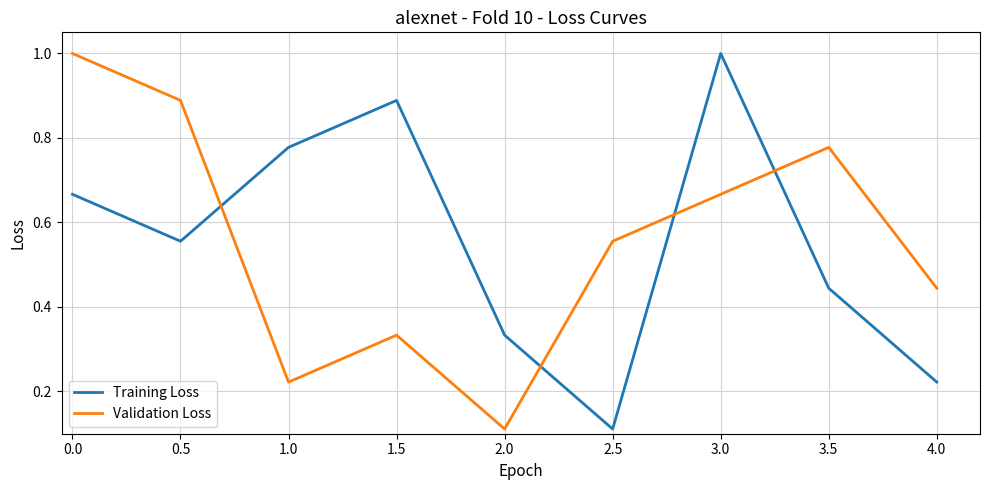

Which category has the highest value in the Training Loss series?

3.0